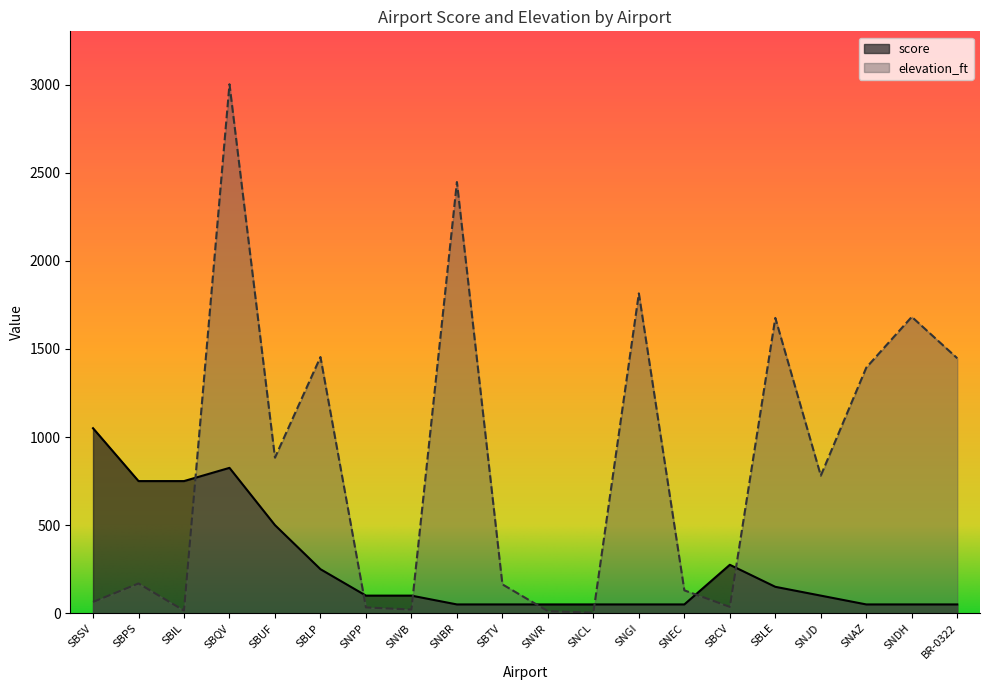

How many interior local valleys does the elevation_ft series have?

6